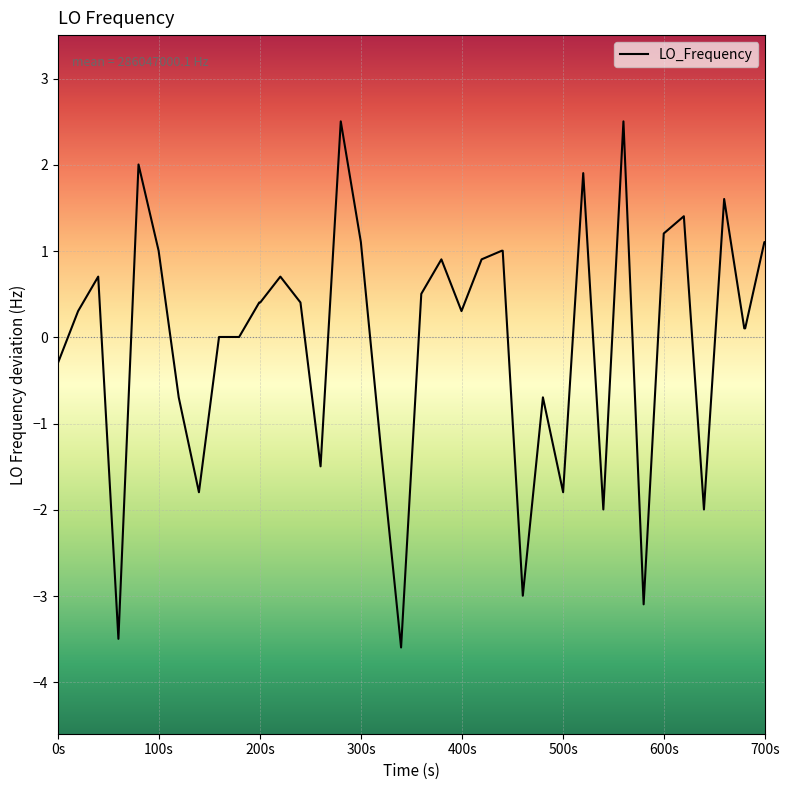

What is the difference between the maximum and minimum values?

6.1